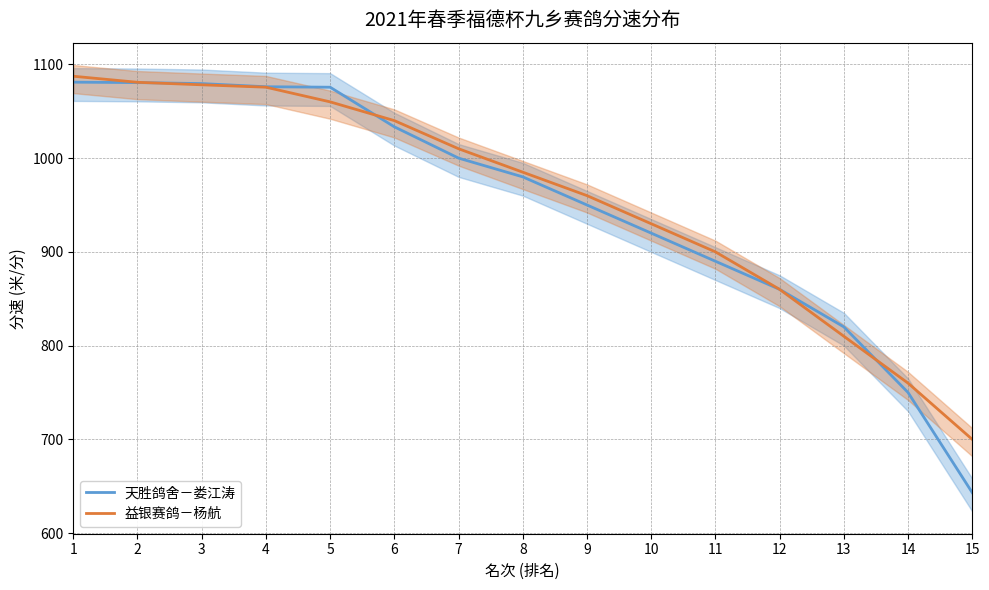

How many lines are shown in the chart?

2